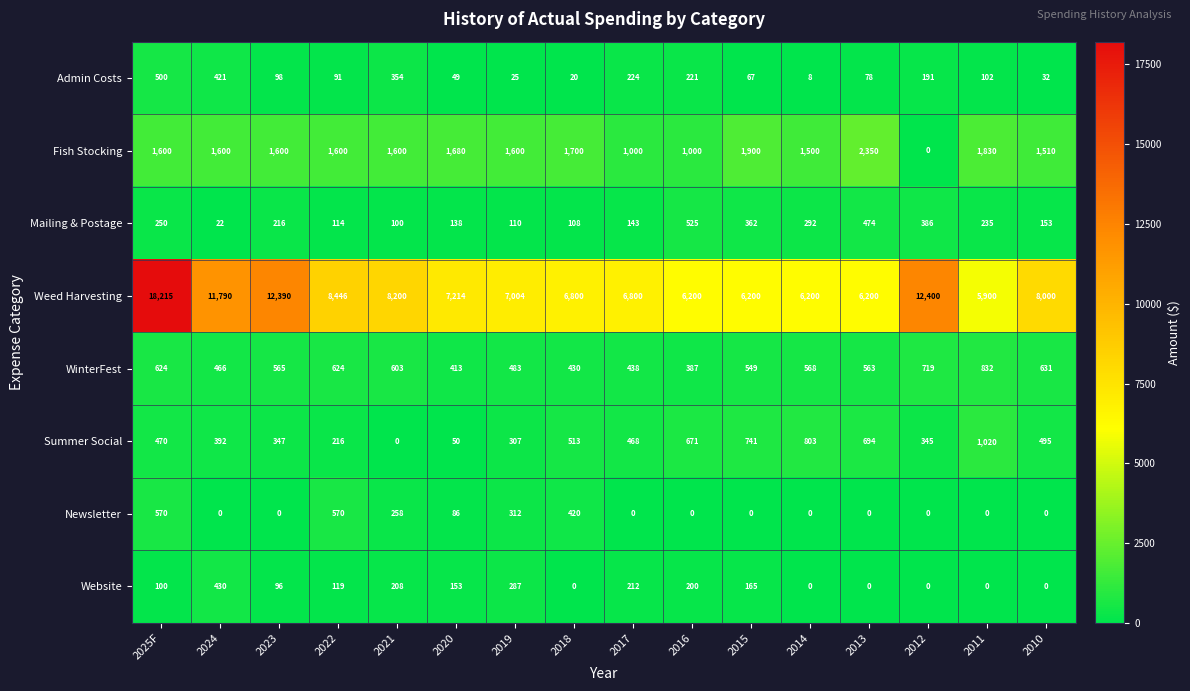

What is the sum of all Weed Harvesting values?

137959